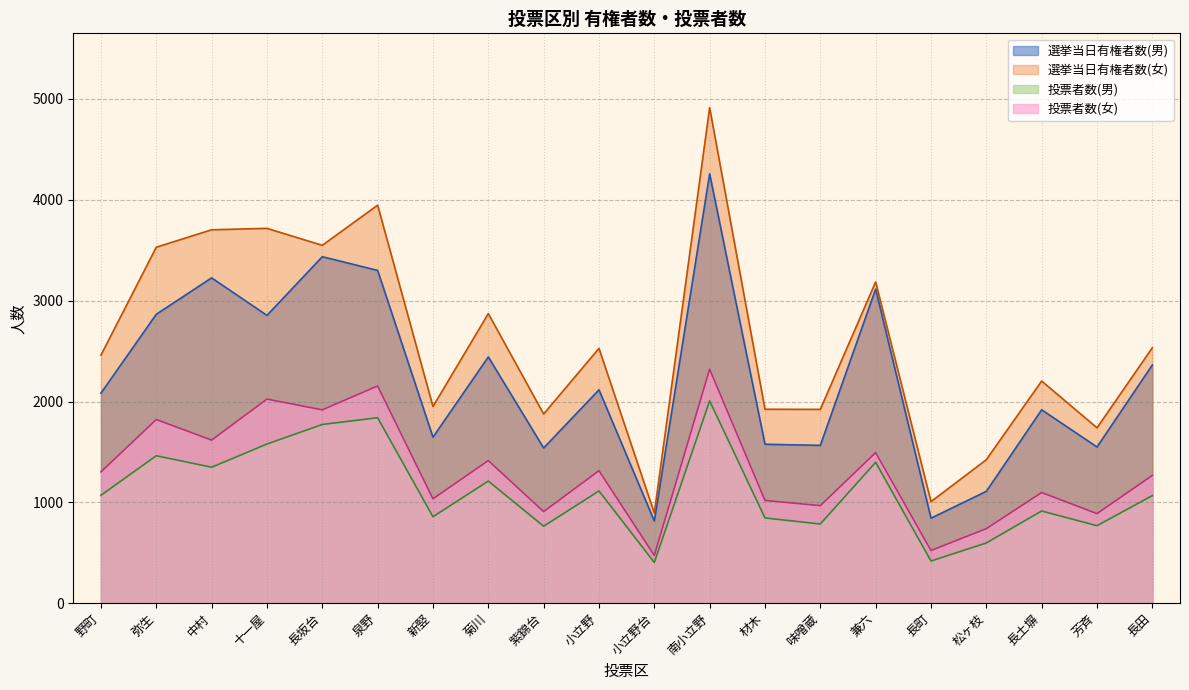

True or false: 投票者数(女) and 投票者数(男) cross at least once.

False